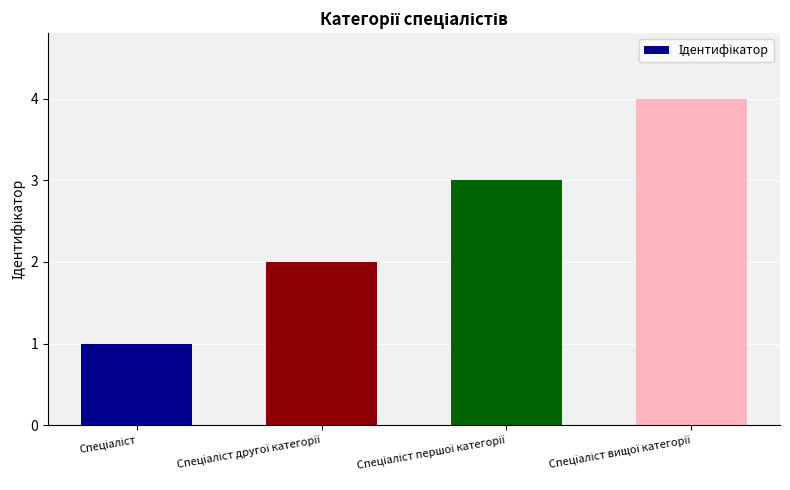

What is the greatest value displayed?

4